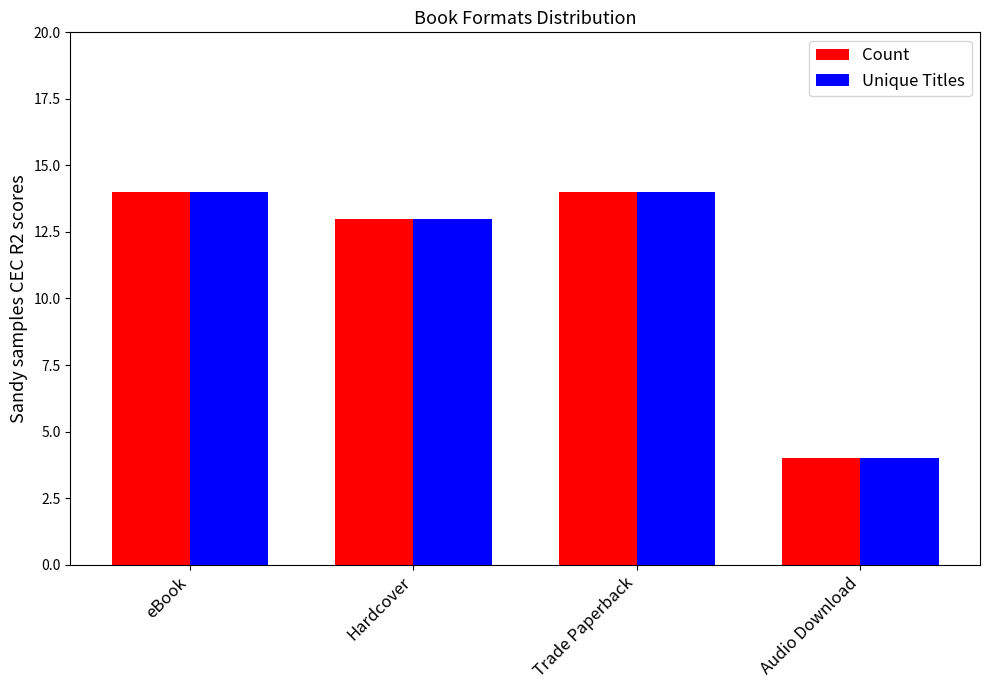

What is the total value across all series at Trade Paperback?

28